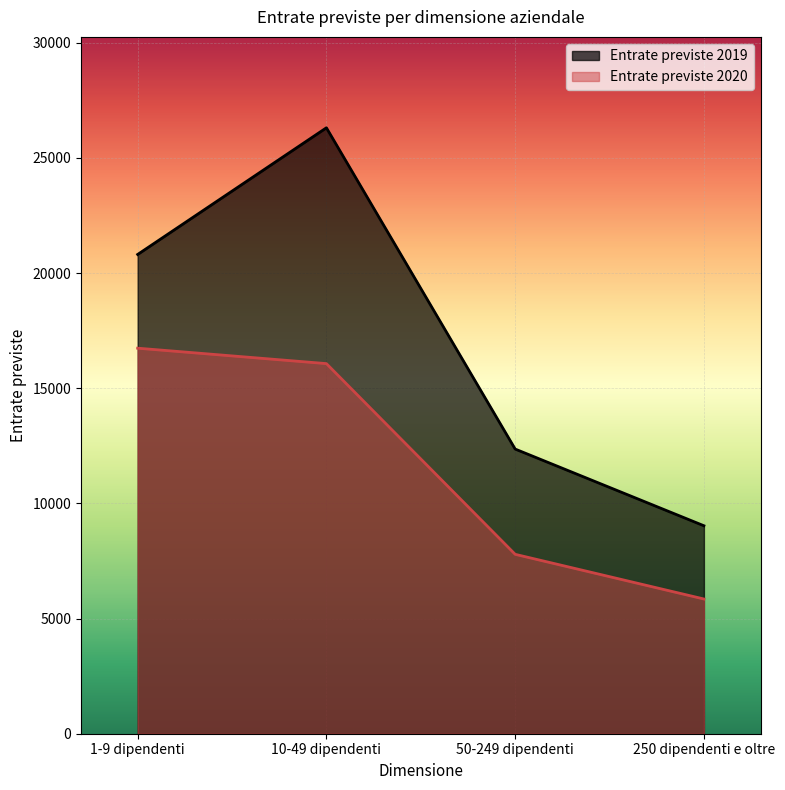

Reading left to right, extract all data points from this chart.

Entrate previste 2019: 20810	26310	12360	9030
Entrate previste 2020: 16740	16070	7790	5850